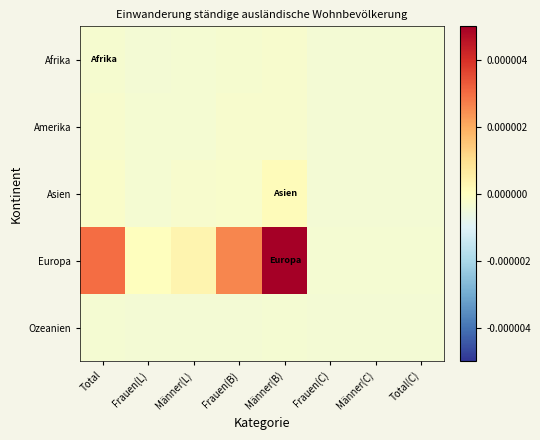

Between Frauen(B) and Total(C), which is larger?

Frauen(B)